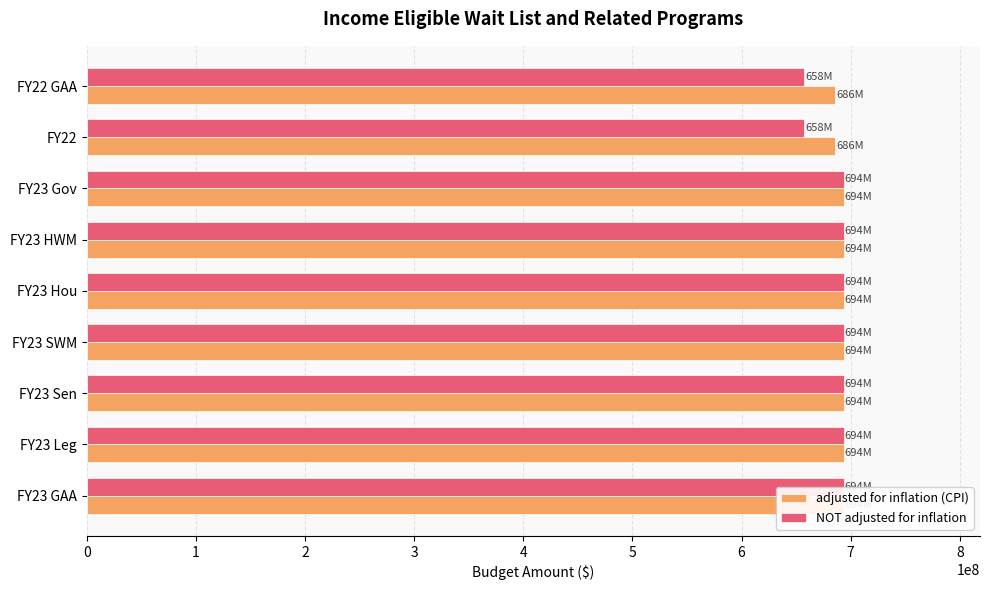

Which has a higher value, 7 or 5?

5